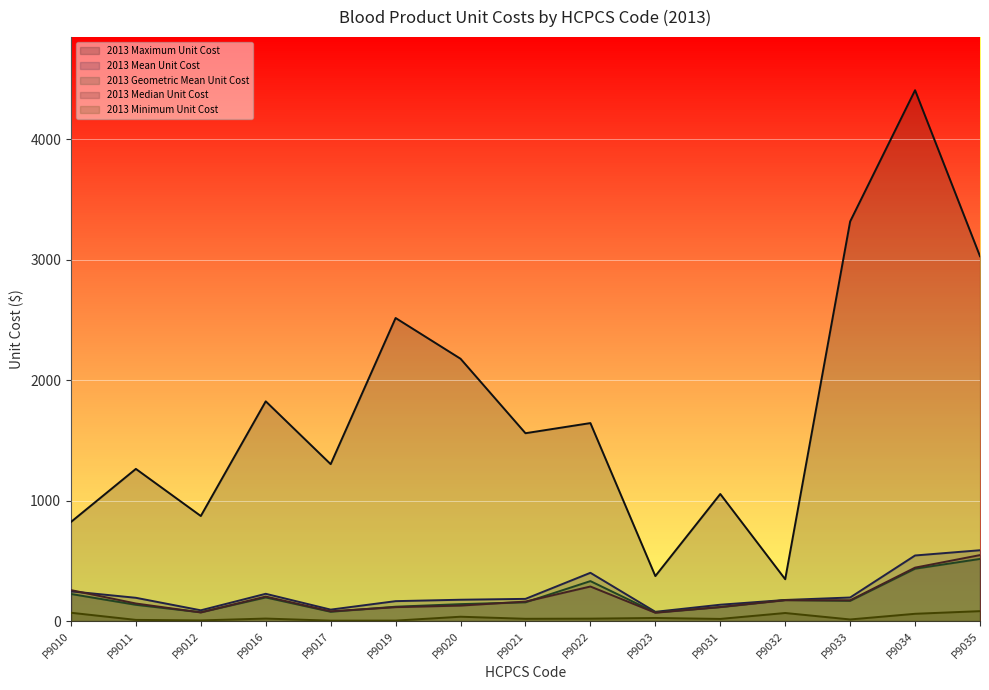

The value of 2013 Geometric Mean Unit Cost at P9021 is 276.8. True or false?

False